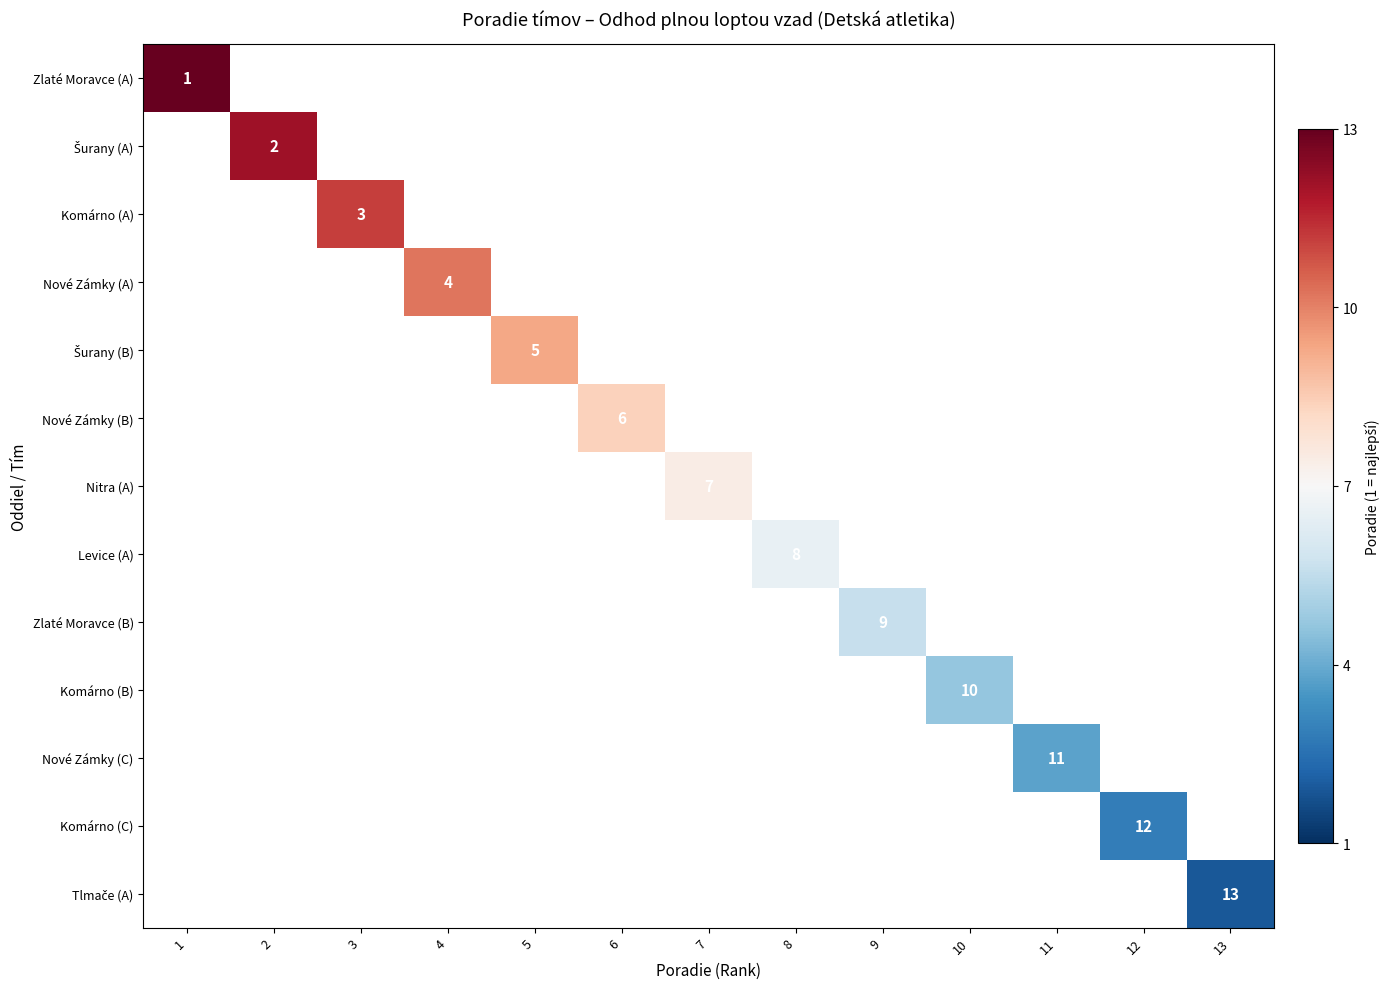

Which category has the highest value across all series?

1